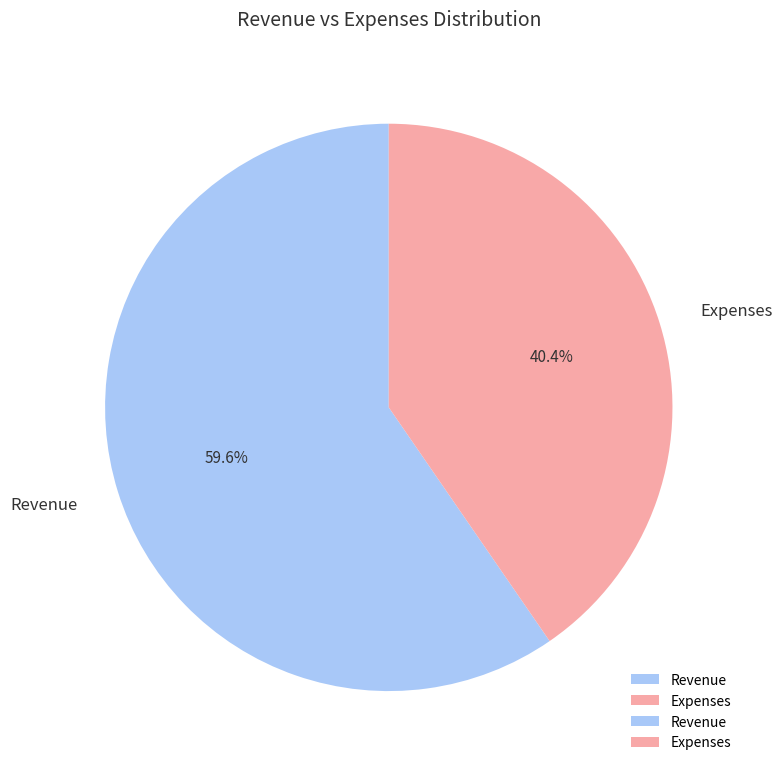

How many segments does this pie chart have?

2